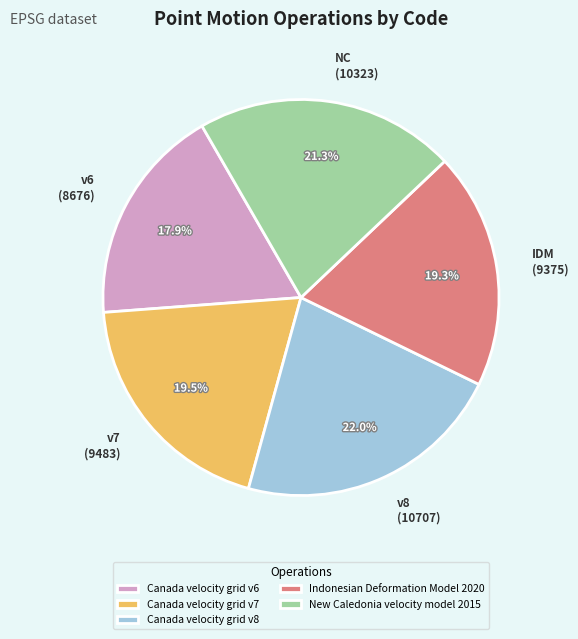

What is the ratio of the value at v7 (9483) to the value at IDM (9375)?

1.0